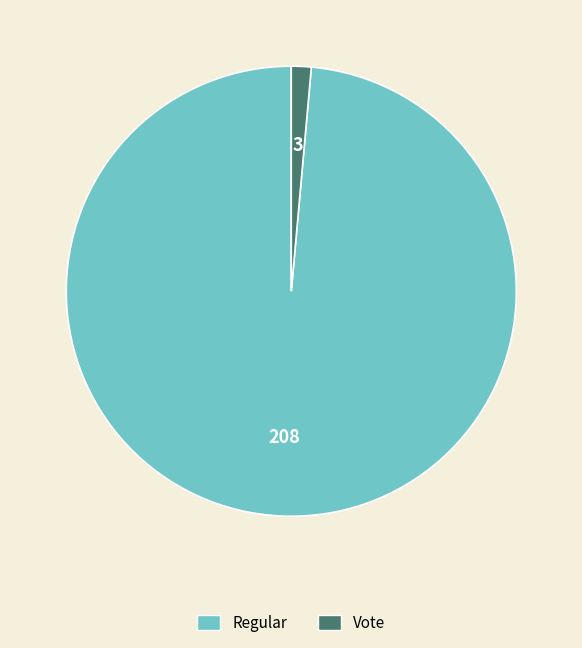

Rank the categories by value from lowest to highest.

Vote, Regular